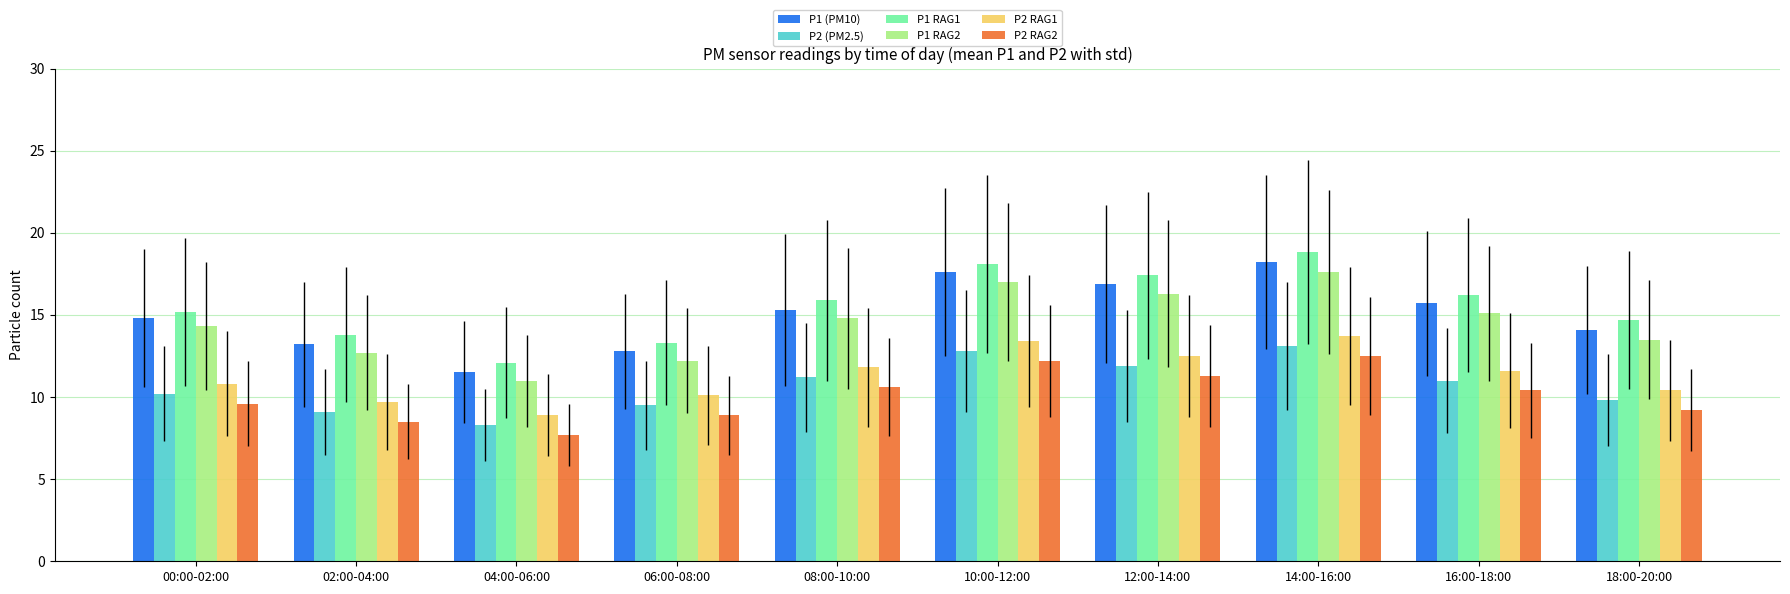

What is the label of the 1st bar from the right?

18:00-20:00